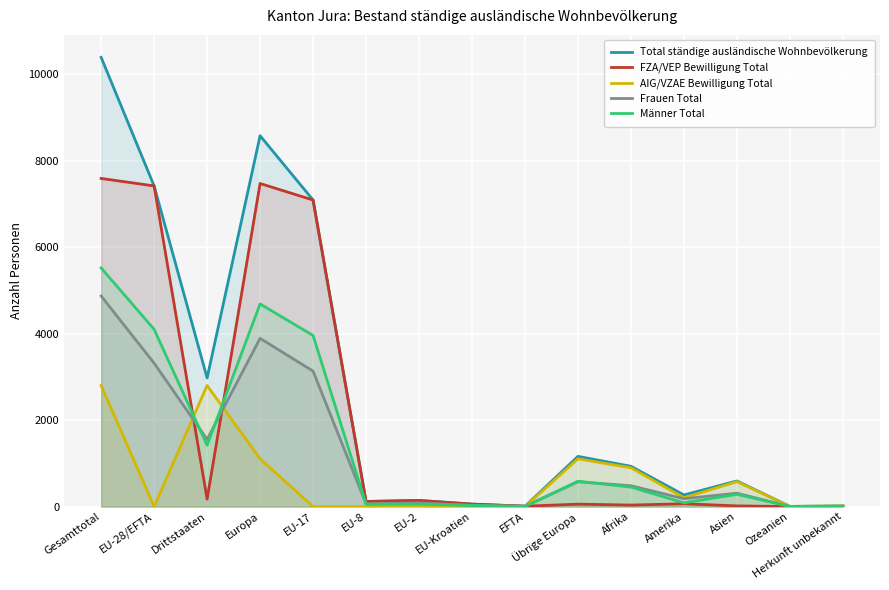

True or false: Männer Total has a value of 2 at EFTA.

False